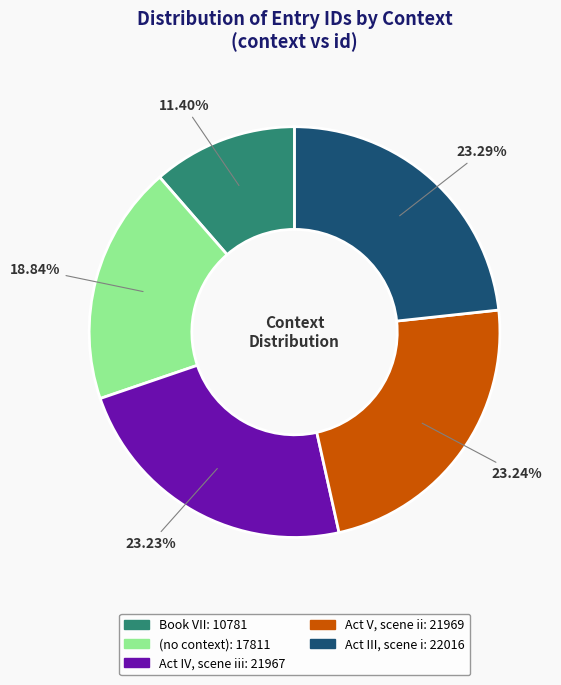

The Act IV, scene iii slice represents 23% of the pie. True or false?

True